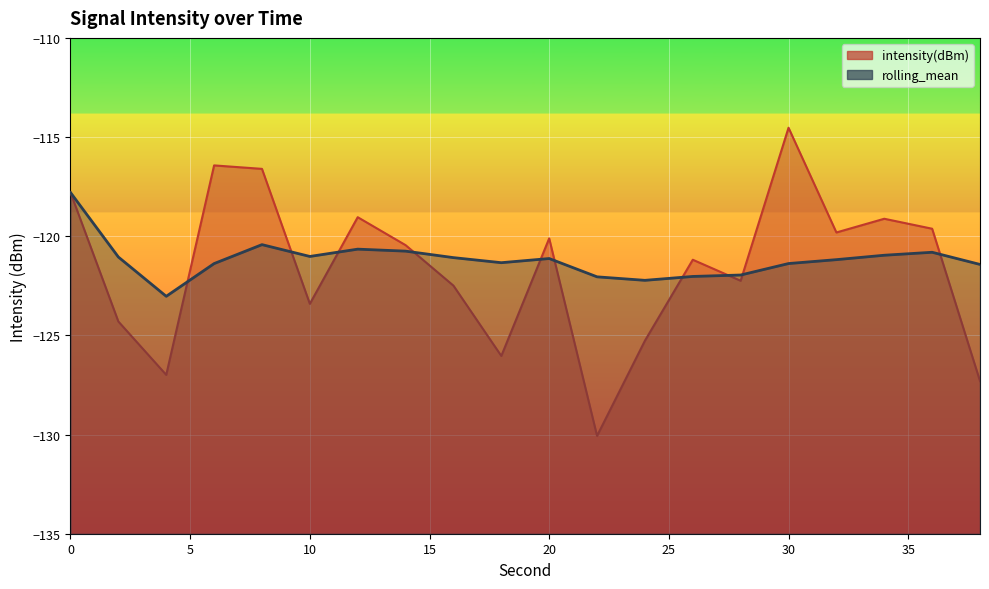

What is the maximum value shown in the chart?

-114.5